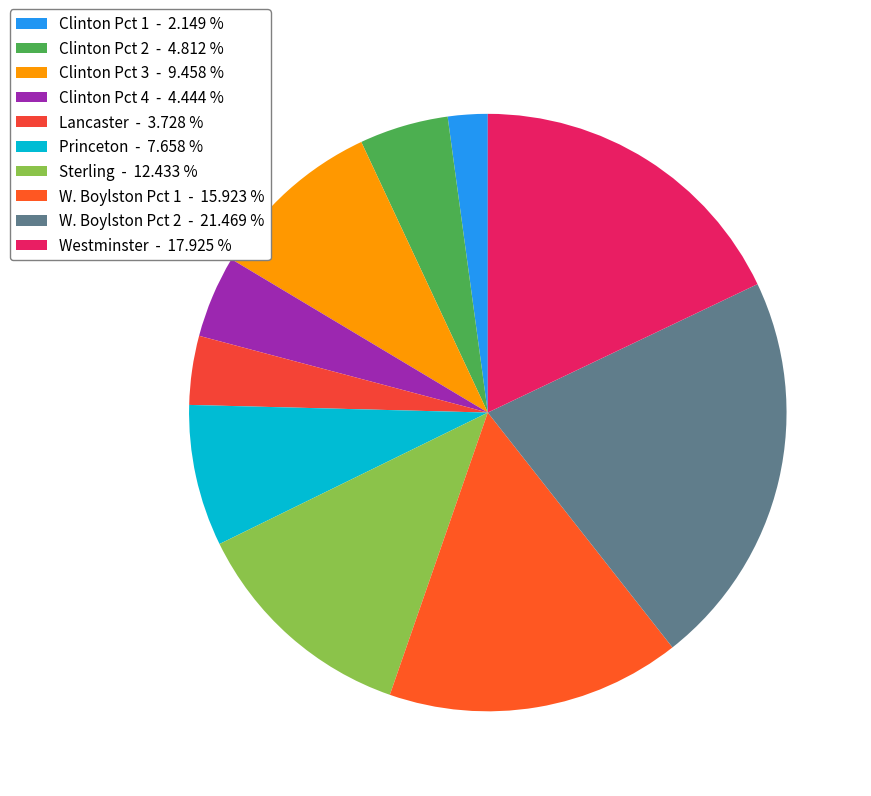

To the nearest percent, what is the combined percentage of Clinton Pct 2 and Sterling?

17%